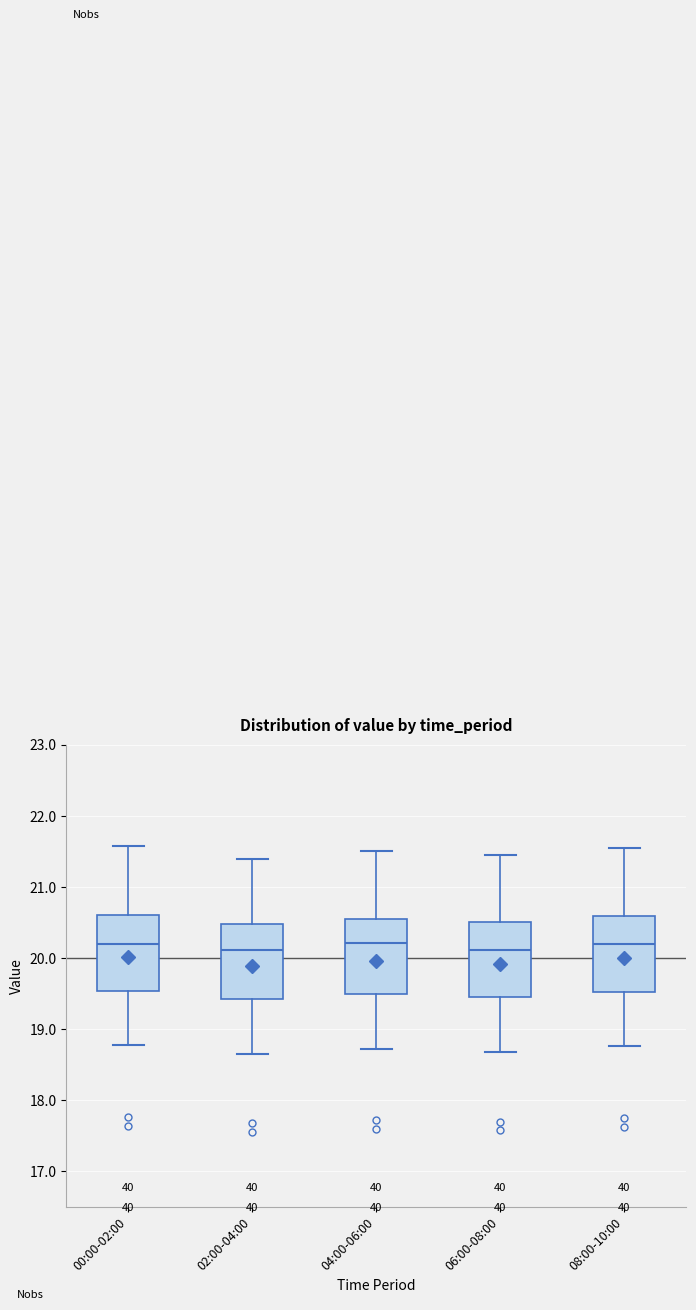

Where is the upper edge of the box for 02:00-04:00 on the y-axis? The values are not printed on the chart, so give them approximately, as read against the axis.

20.5